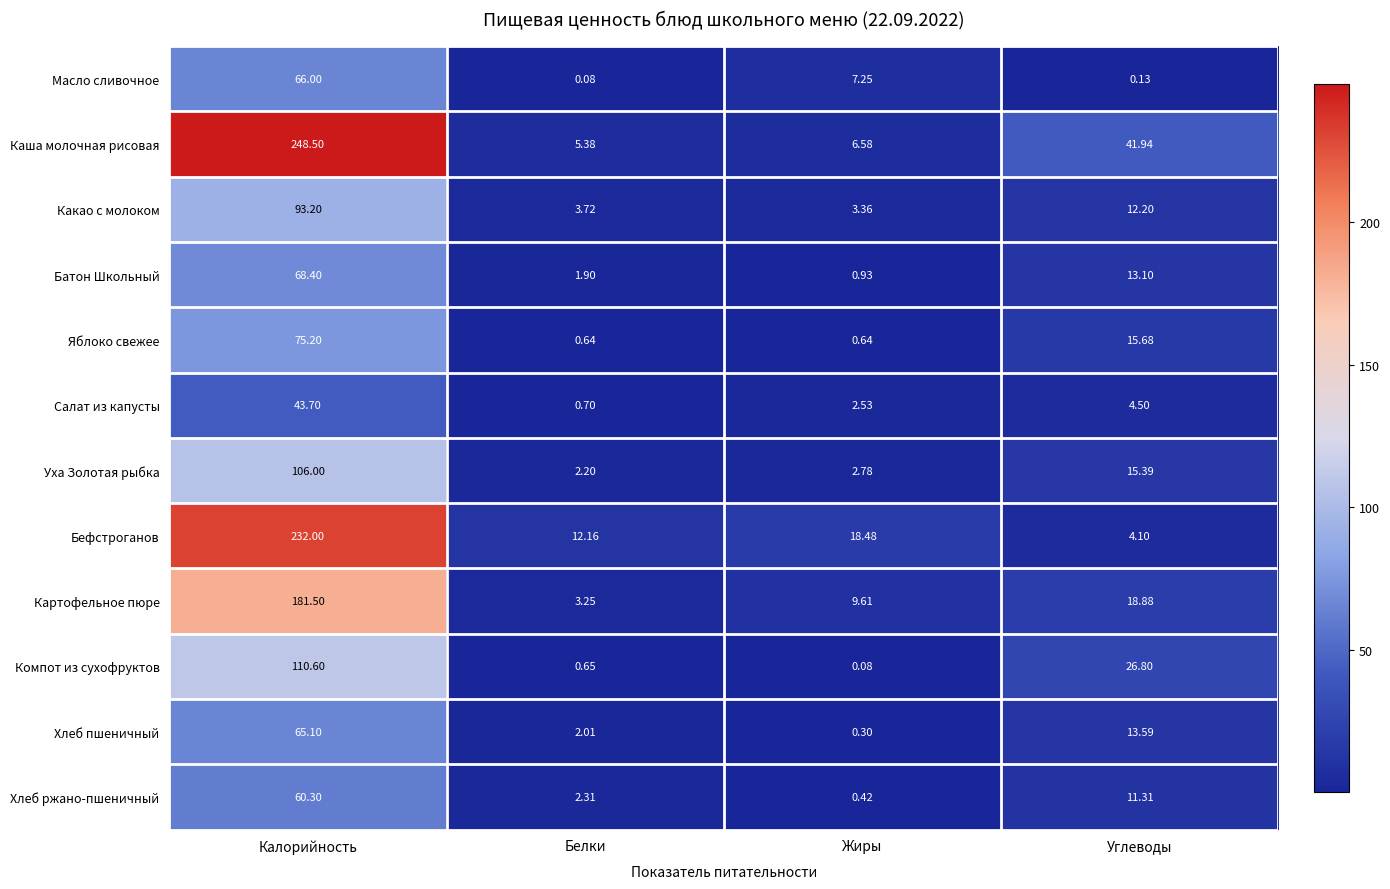

Which category has the highest value across all series?

Калорийность